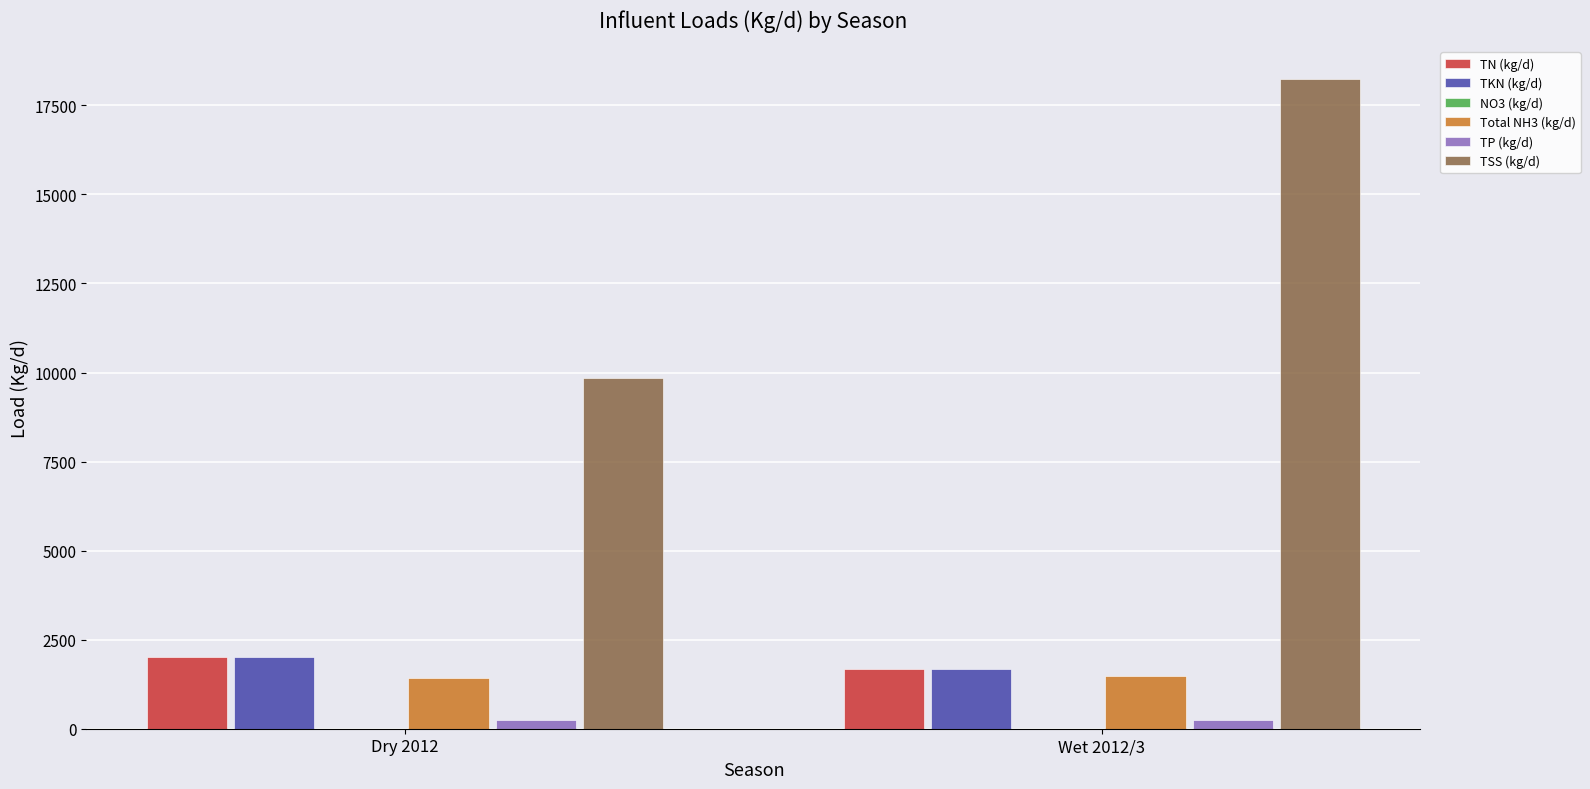

How many data points does each series have?

2